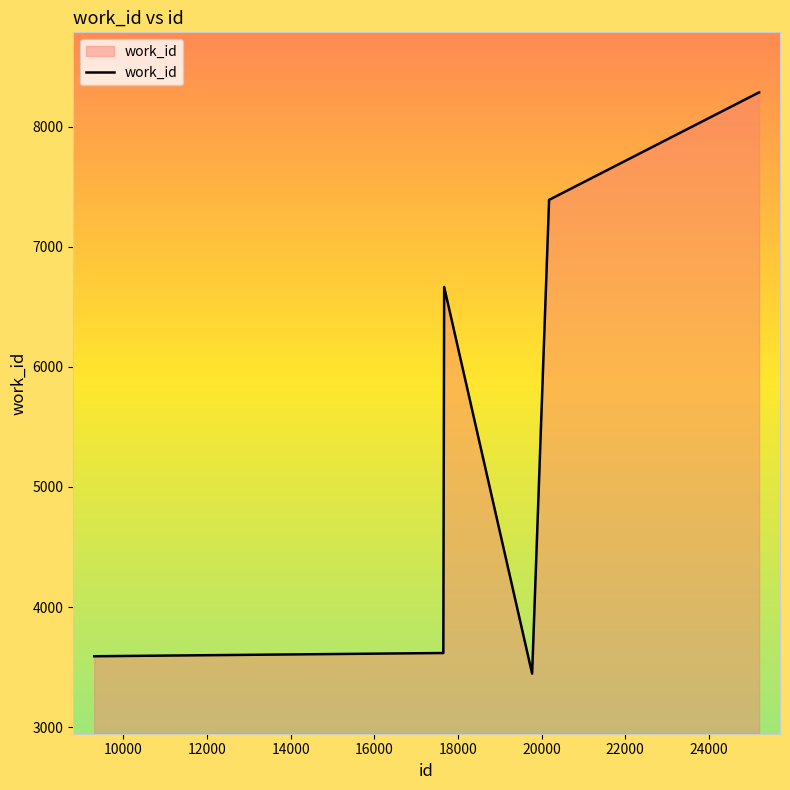

What is the difference between the maximum and minimum values?

4840